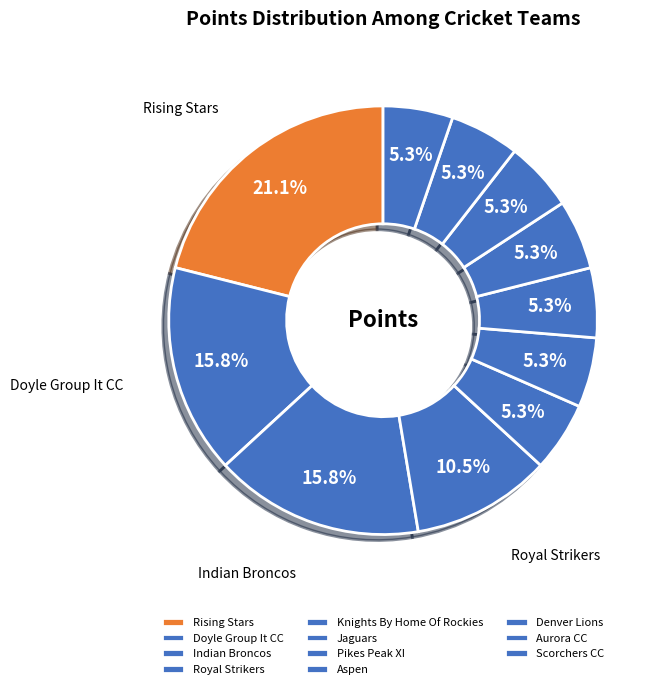

To the nearest percent, what is the combined percentage of Aurora CC and Doyle Group It CC?

21%